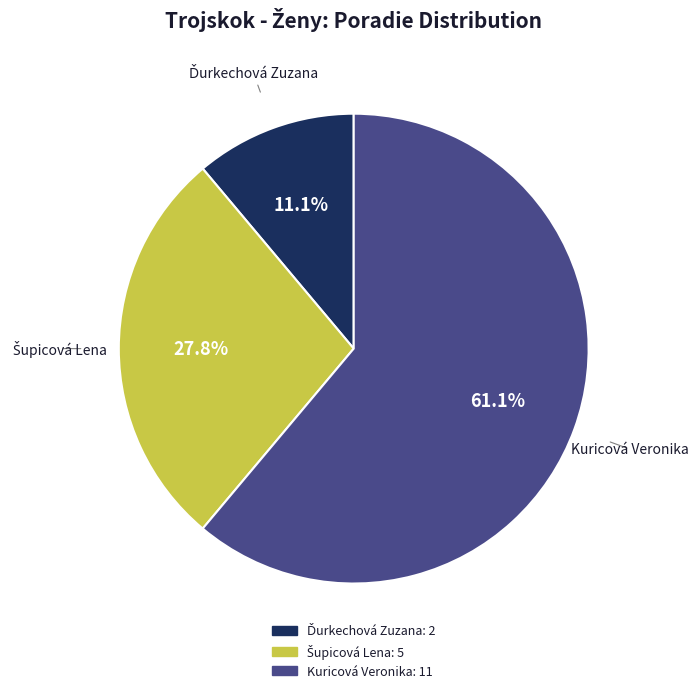

What percentage is NOT represented by Kuricová Veronika?

38.9%